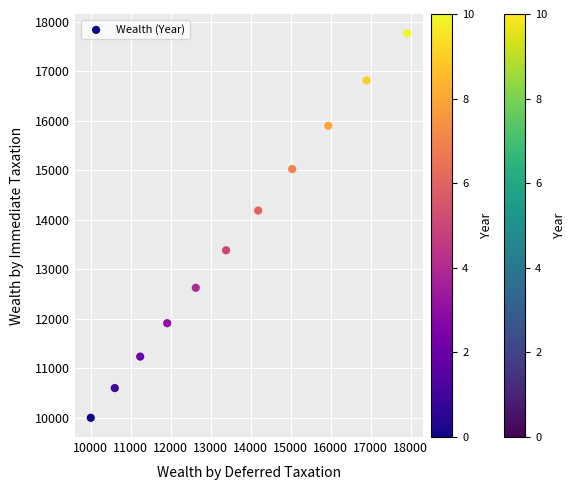

What is the range of Y values (max minus min)?

7764.9